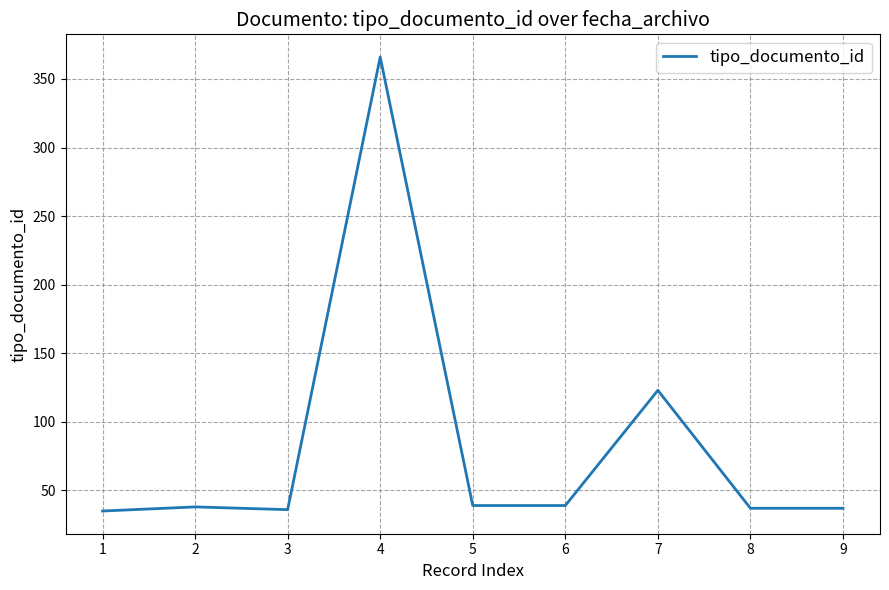

Does the chart display data point markers on the line(s)?

No